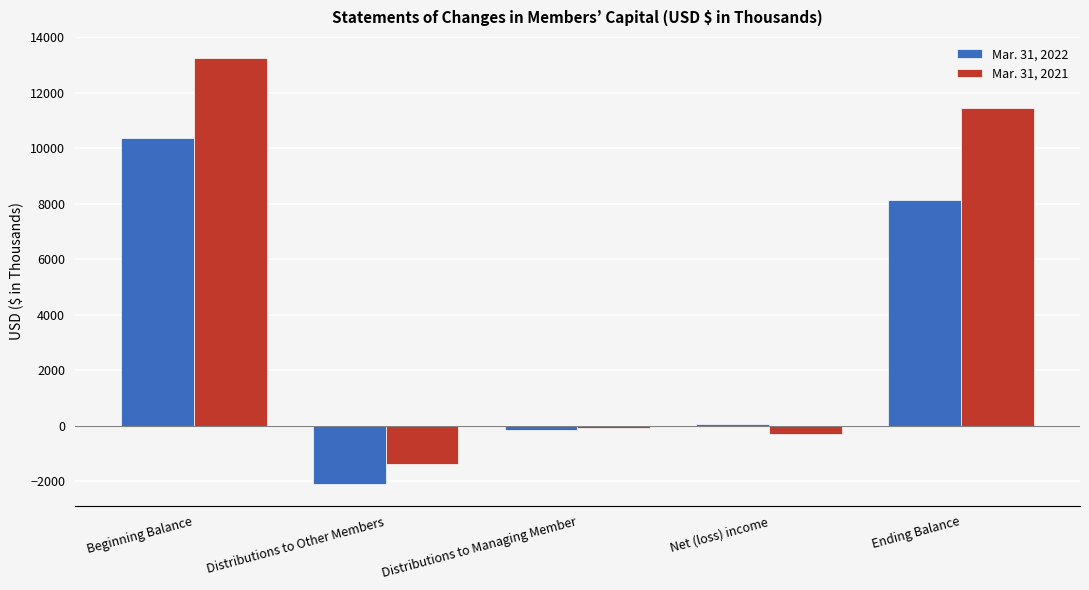

What is the greatest value displayed?

13248